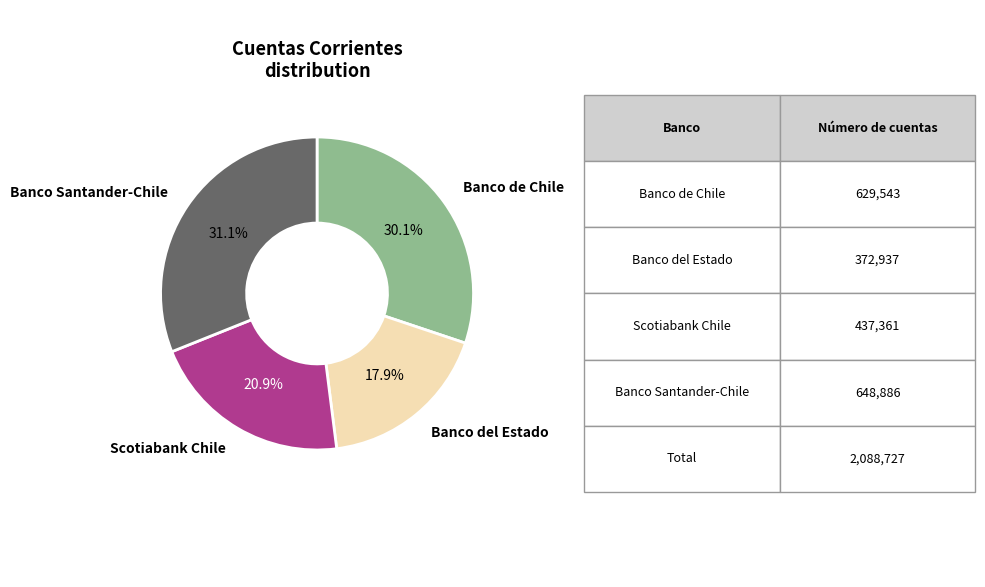

Count the number of slices in the pie.

4